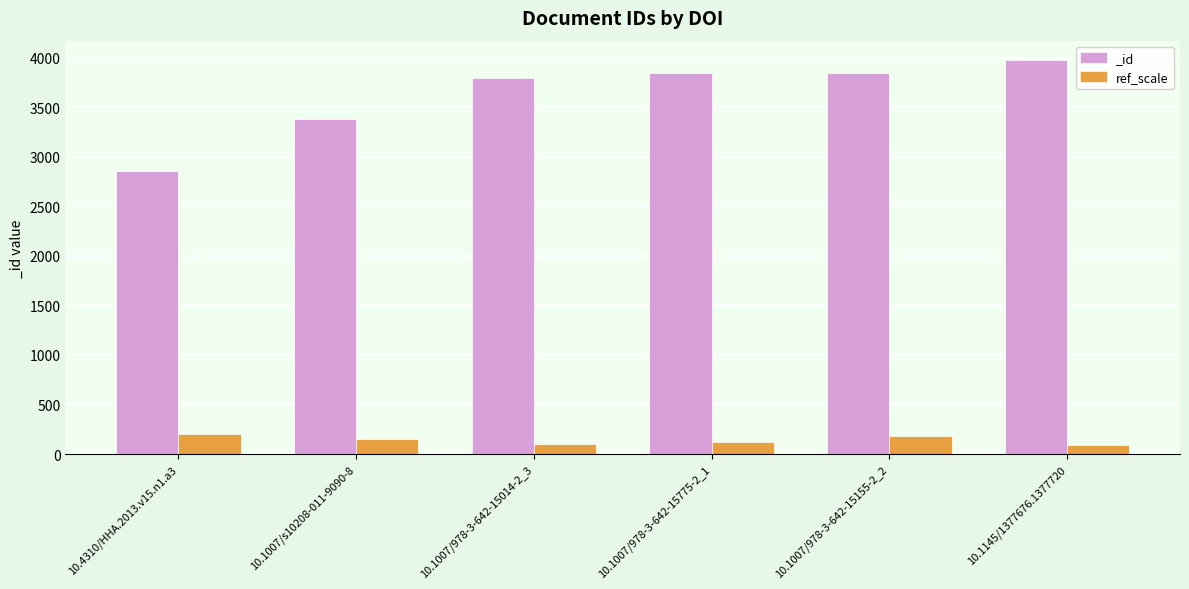

What is the value of the 6th bar from the left?

90